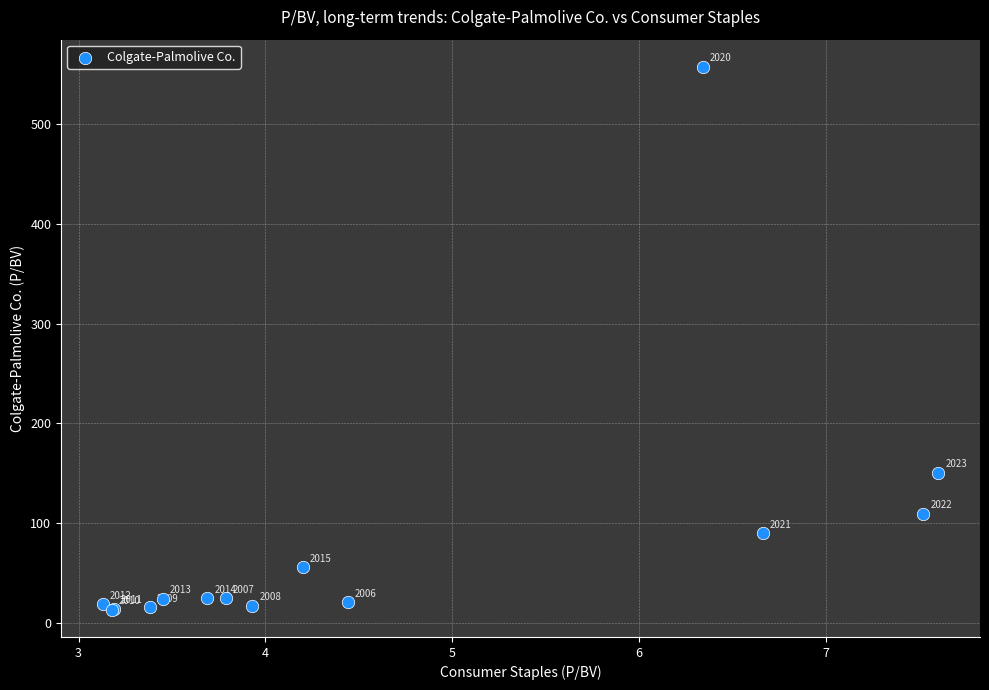

What Y value in the scatter plot is closest to 285?

150.7